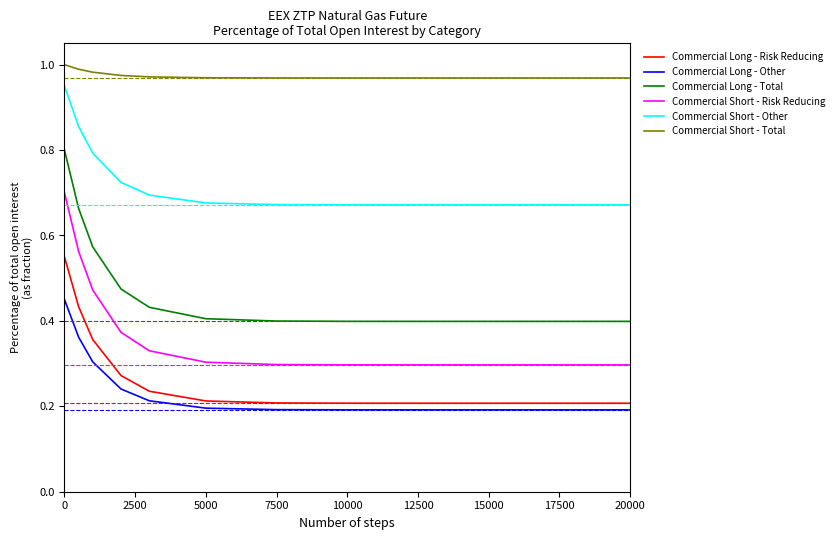

True or false: Commercial Long - Risk Reducing and Commercial Long - Other intersect in this chart.

False